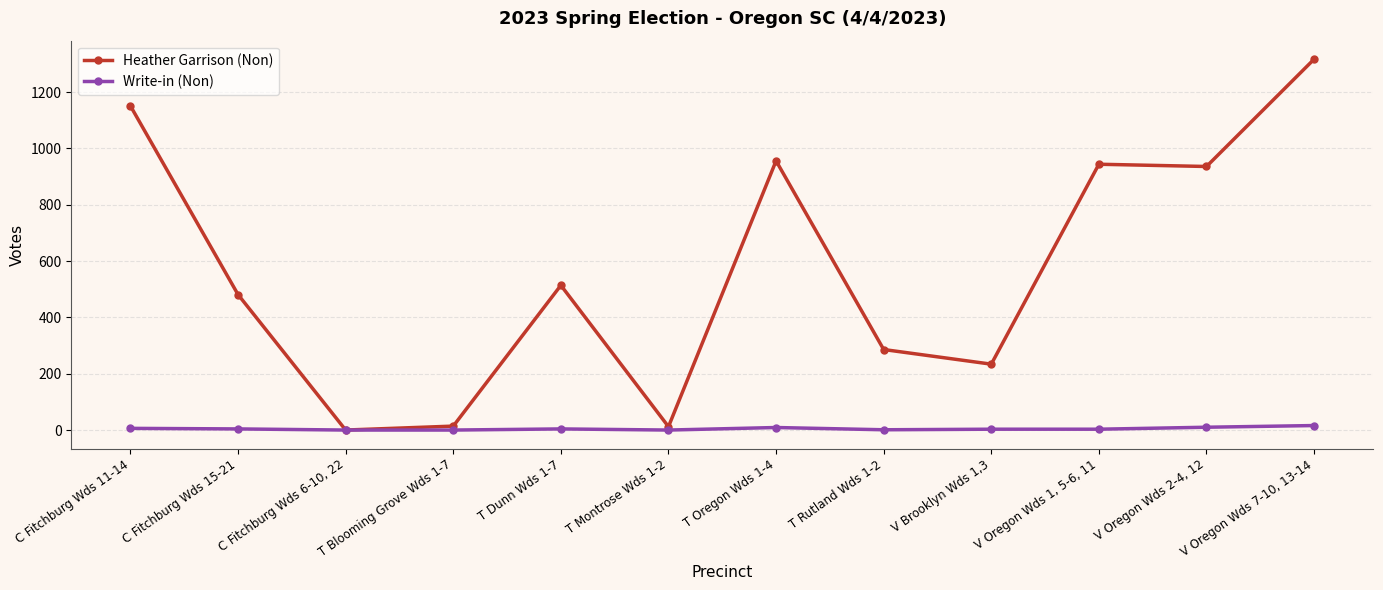

The value of Heather Garrison (Non) at C Fitchburg Wds 6-10, 22 is 836. True or false?

False